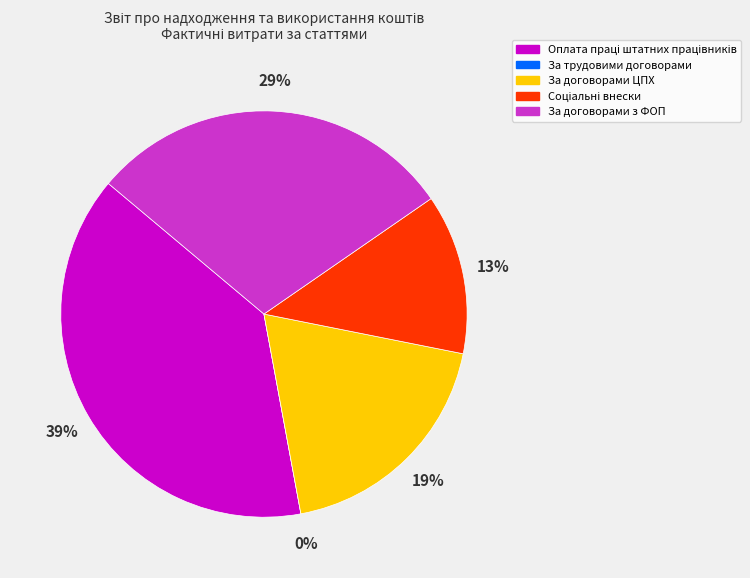

Which has a higher value, За трудовими договорами or За договорами з ФОП?

За договорами з ФОП